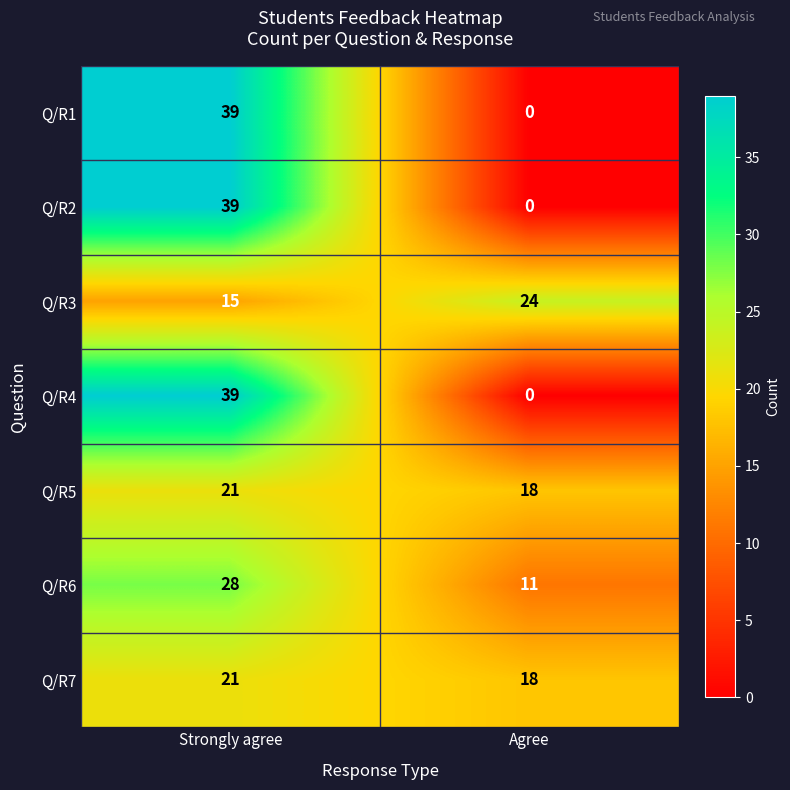

What is the spread (max minus min) of values at Agree?

24